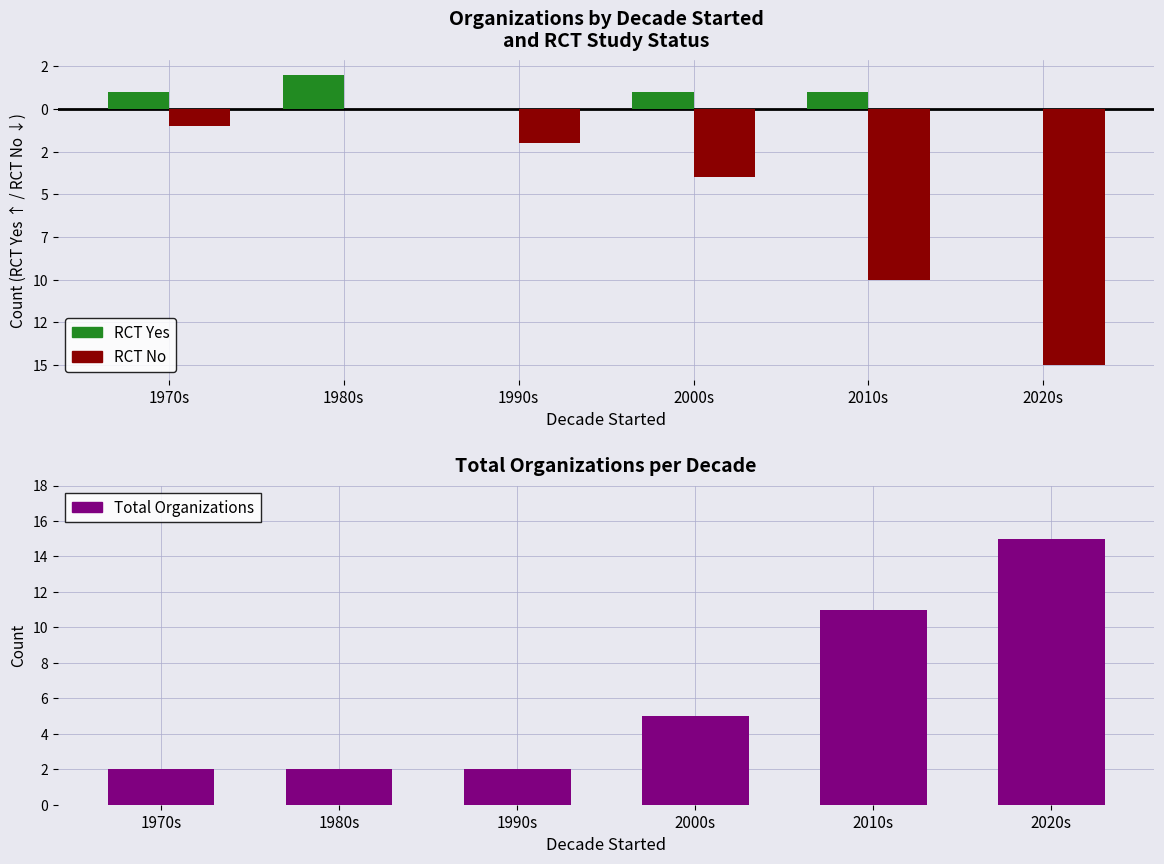

What are all the series names shown in the legend?

RCT Yes, RCT No, Total Organizations